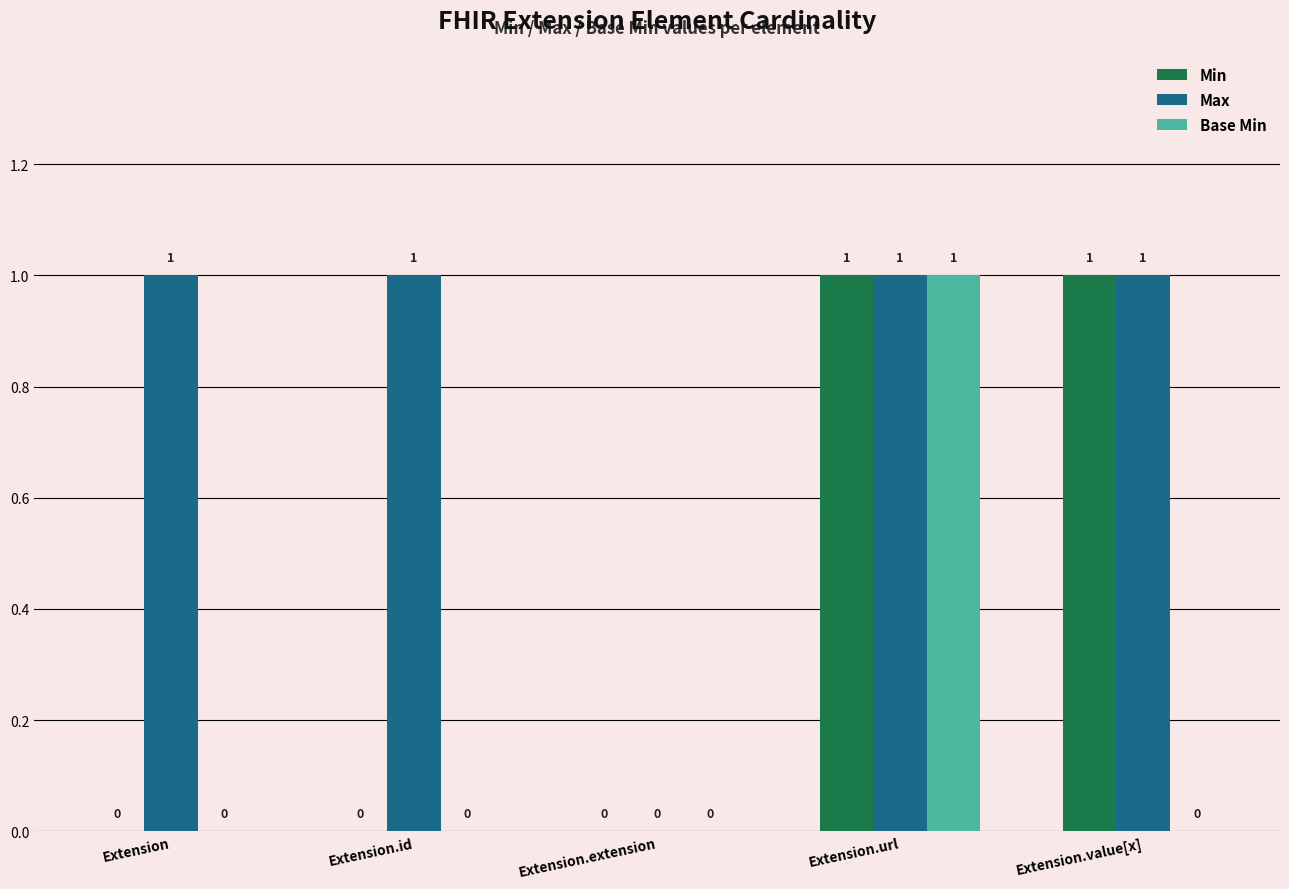

How many groups of bars are there?

5